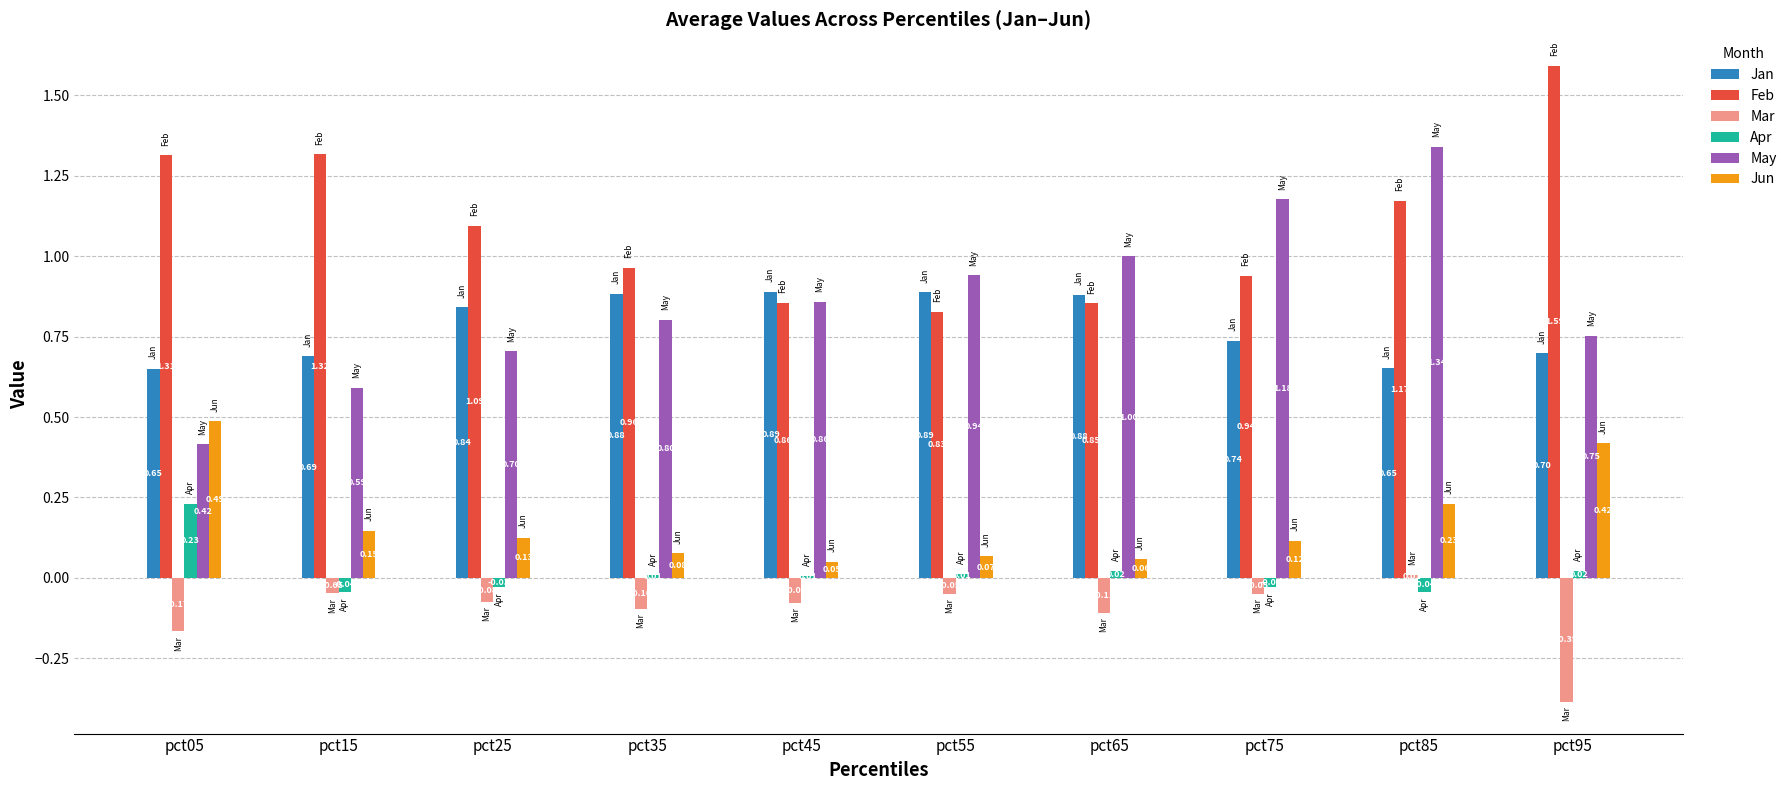

Count the number of categories in the chart.

10